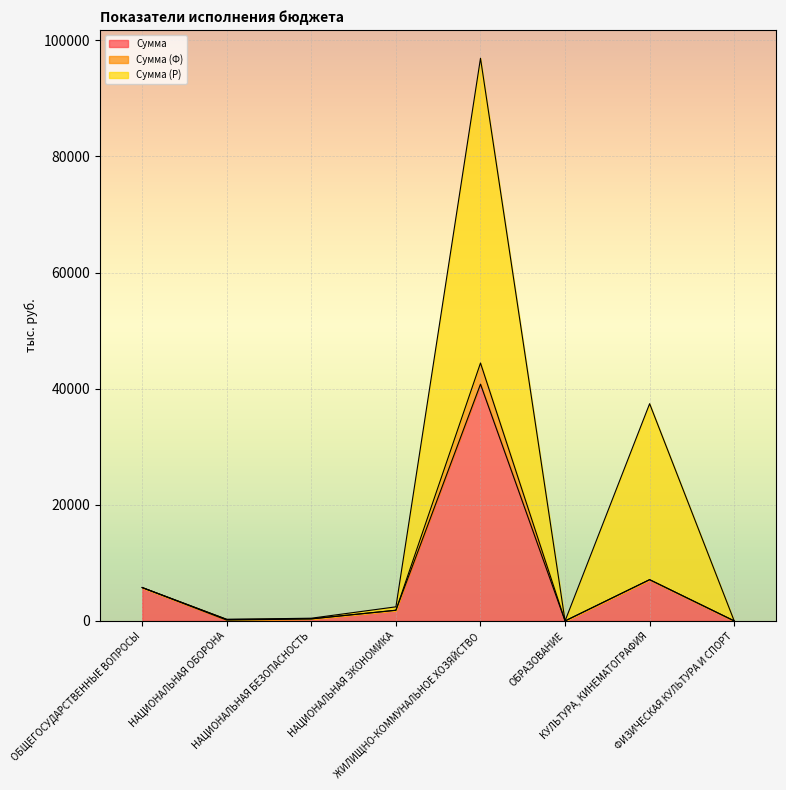

How many lines are shown in the chart?

3